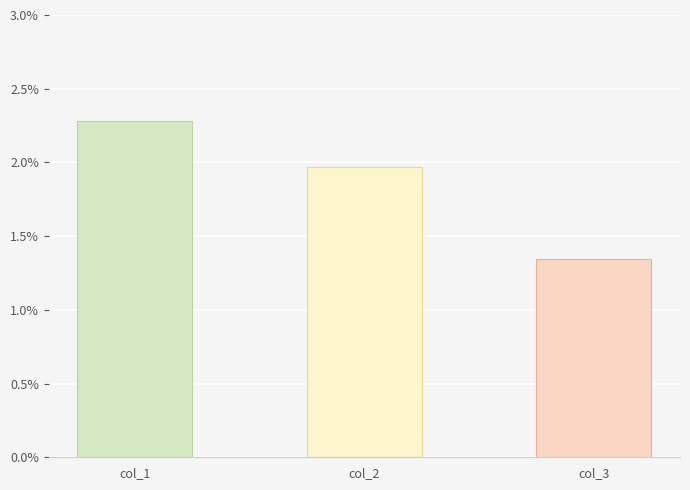

What is the difference between the maximum and minimum values?

0.9